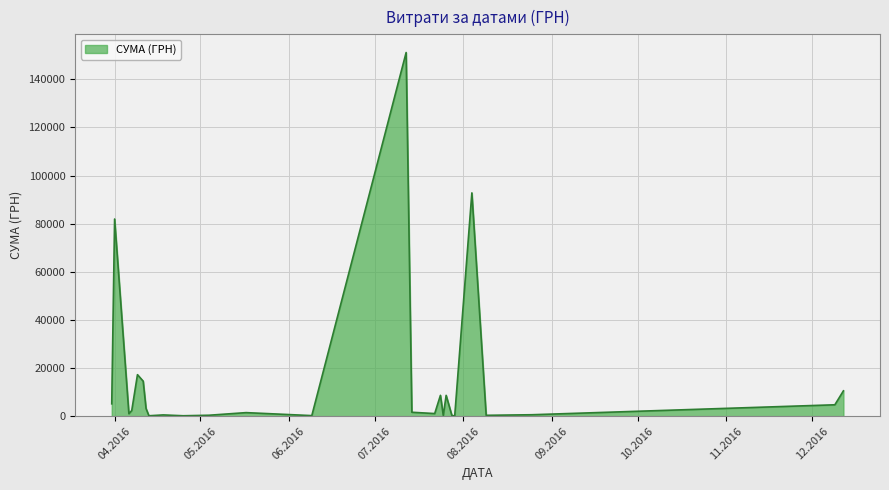

What is the greatest value displayed?

151115.9